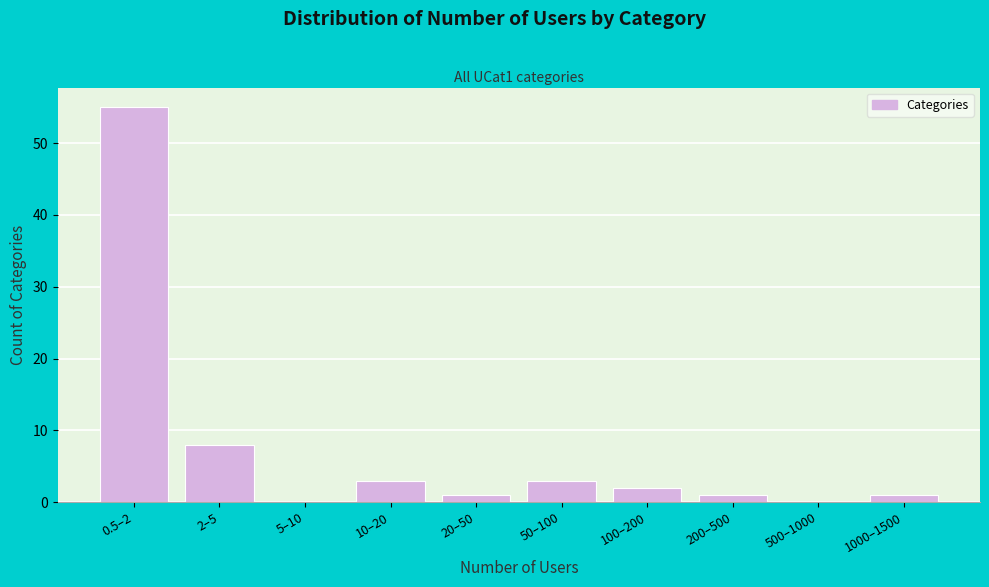

Reading right to left, list all the values displayed in this chart.

1000–1500=1	500–1000=0	200–500=1	100–200=2	50–100=3	20–50=1	10–20=3	5–10=0	2–5=8	0.5–2=55